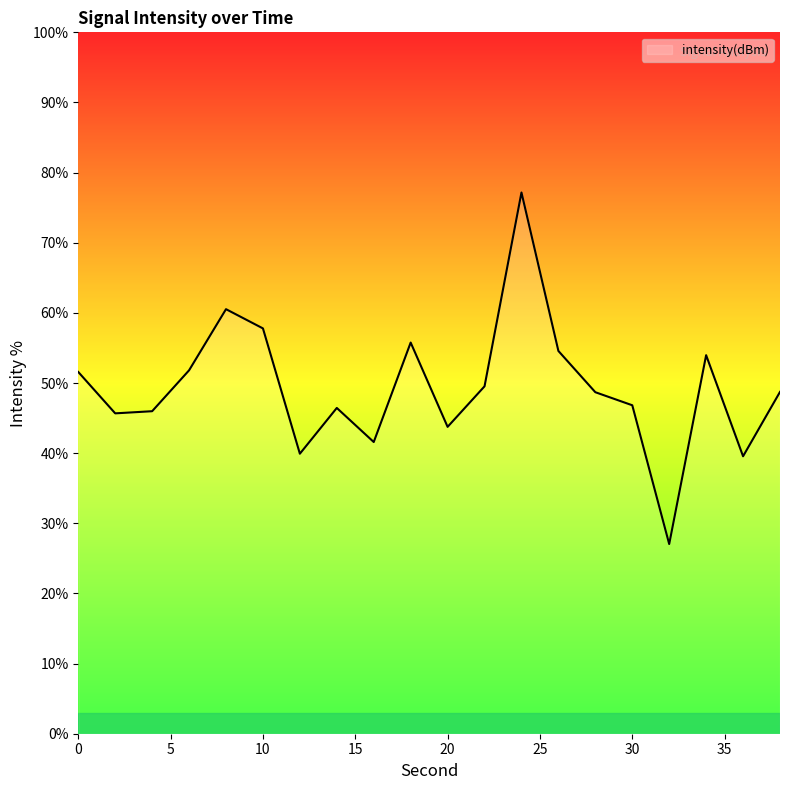

What is the greatest value displayed?

77.2